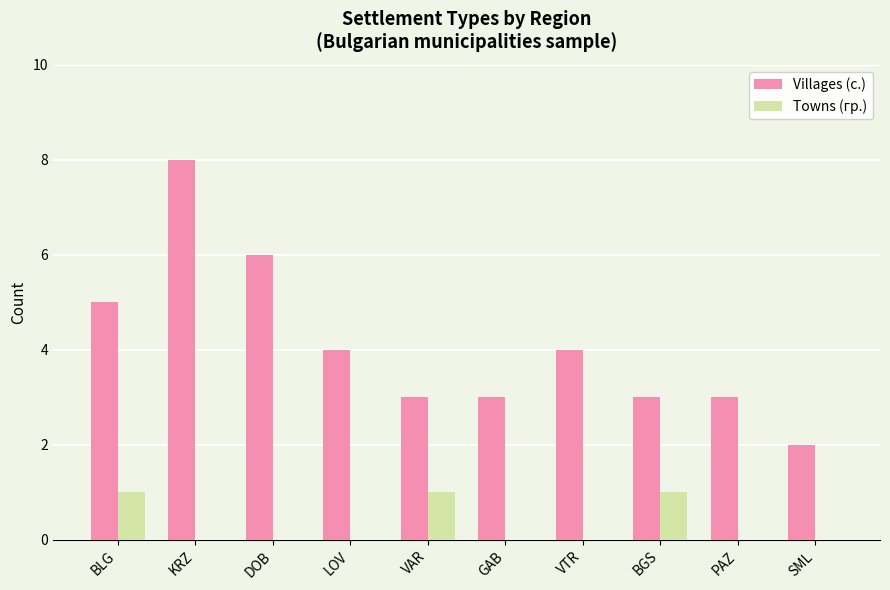

Which label corresponds to the largest value in the chart?

KRZ